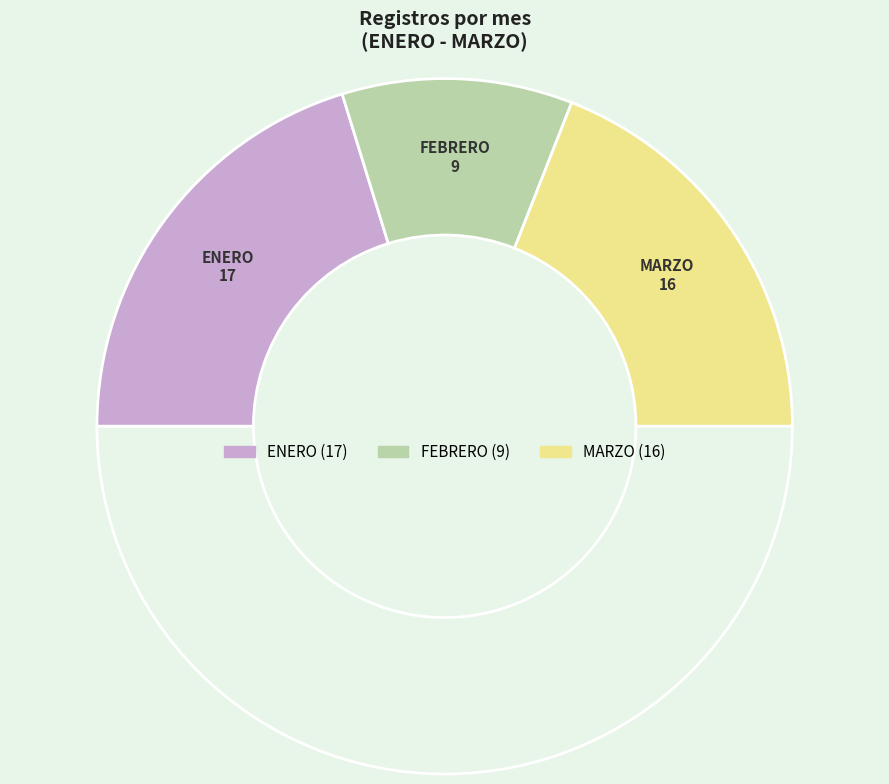

Which slice is the largest?

ENERO